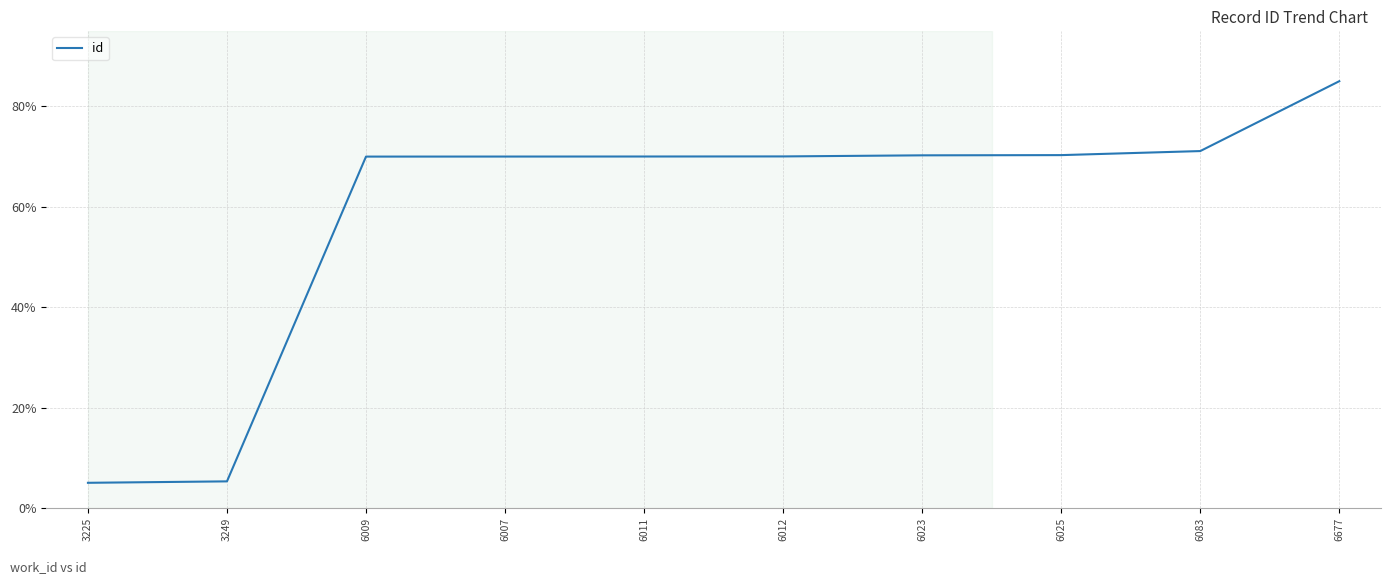

What is the smallest value displayed?

5.0